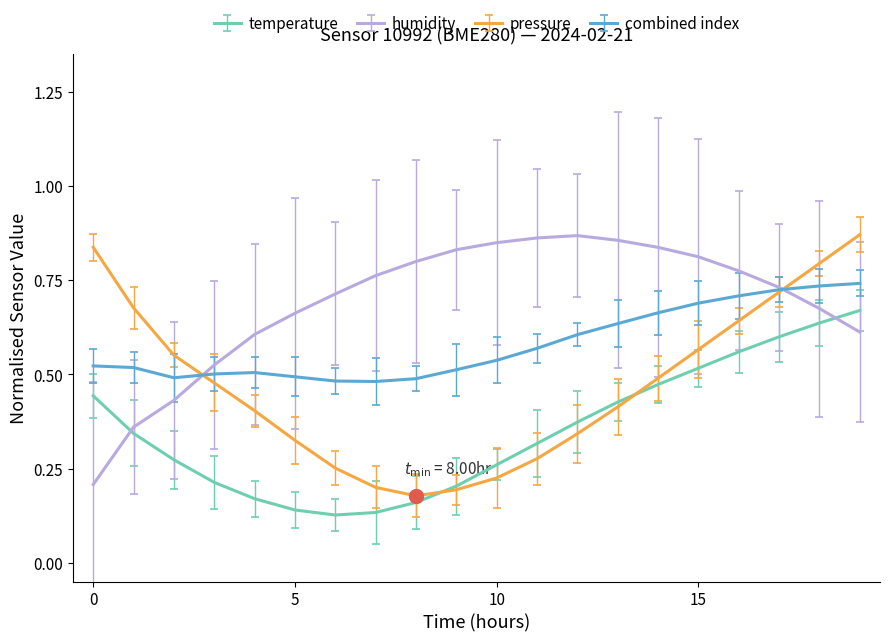

How many times do temperature and humidity cross each other?

2